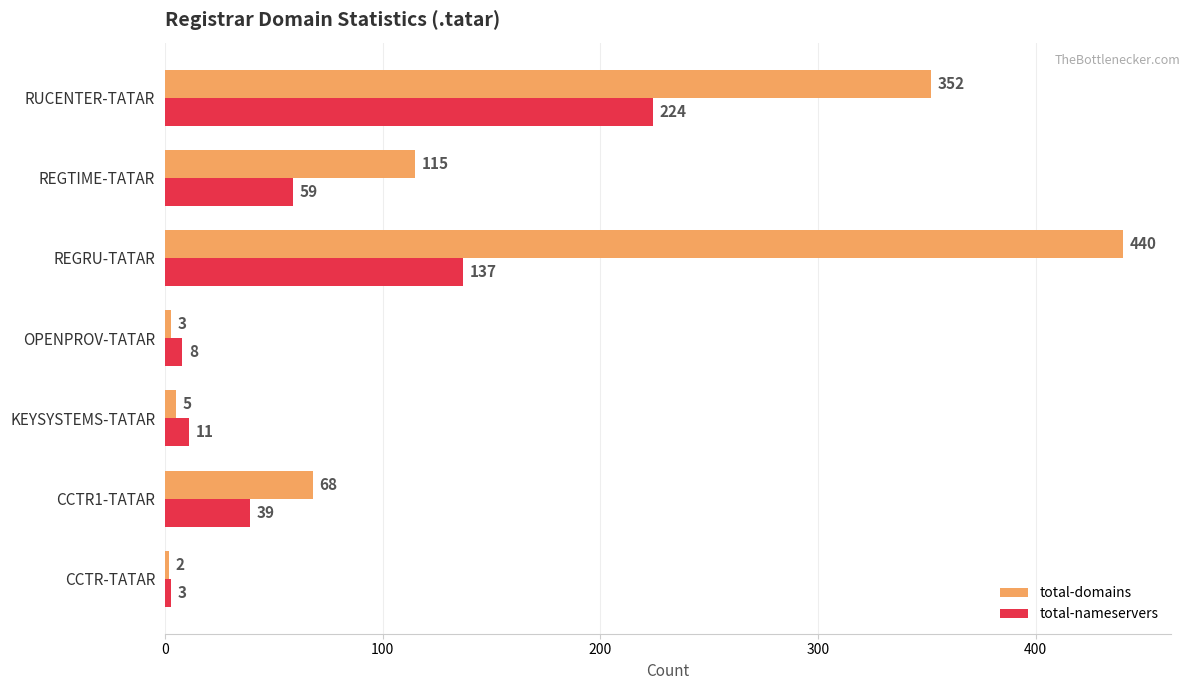

The total-nameservers series shows 24 at CCTR1-TATAR. True or false?

False